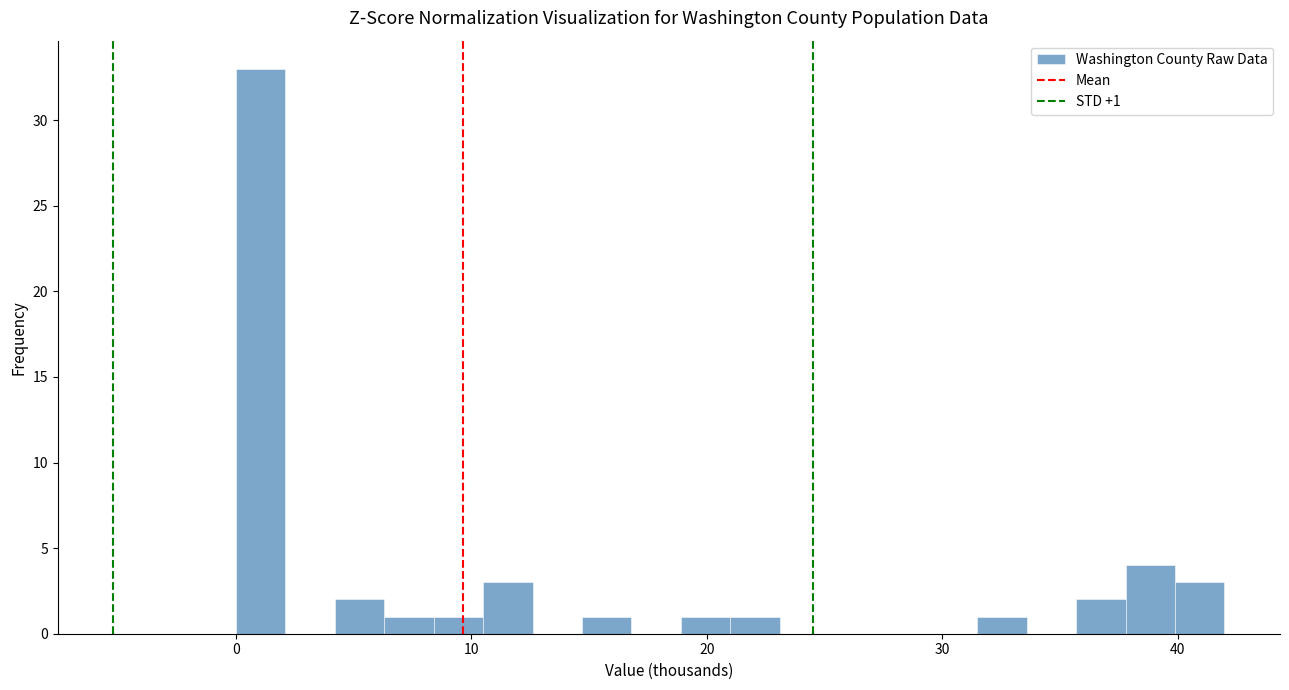

Around what value on the x-axis is the tallest bar? Give the approximate position of its centre, as read against the axis.

1